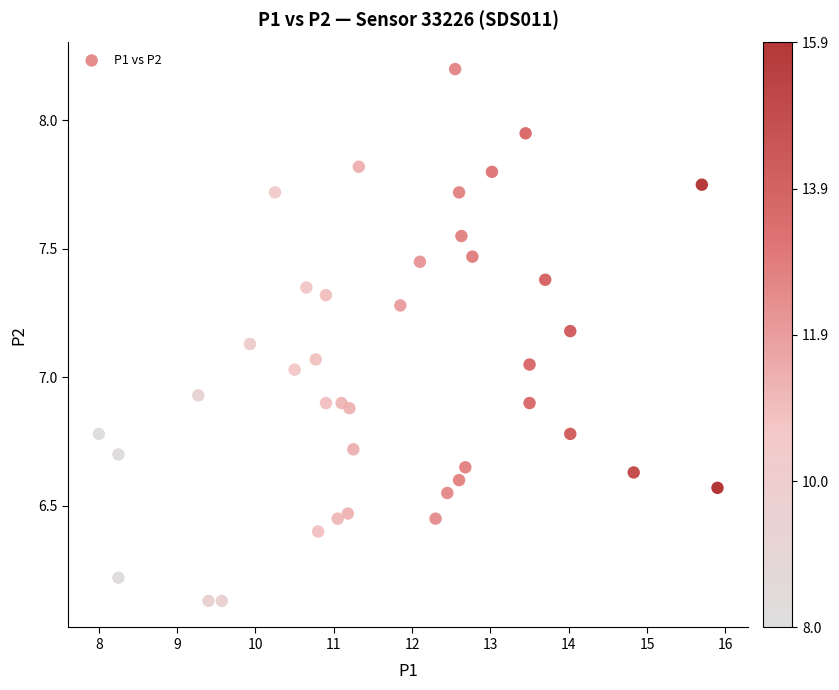

What is the range of X values (max minus min)?

7.9